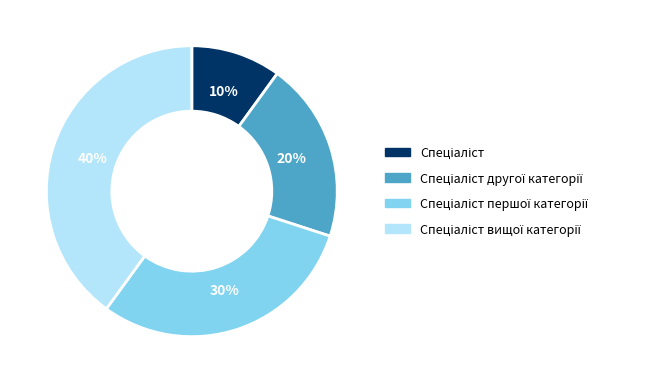

To the nearest percent, what is the difference between the largest and smallest slice percentages?

30%